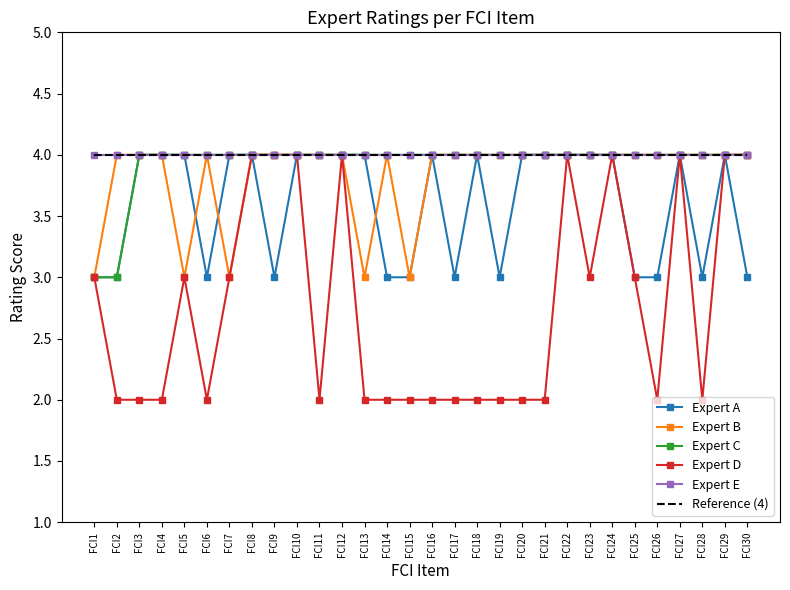

Count the number of categories in the chart.

30